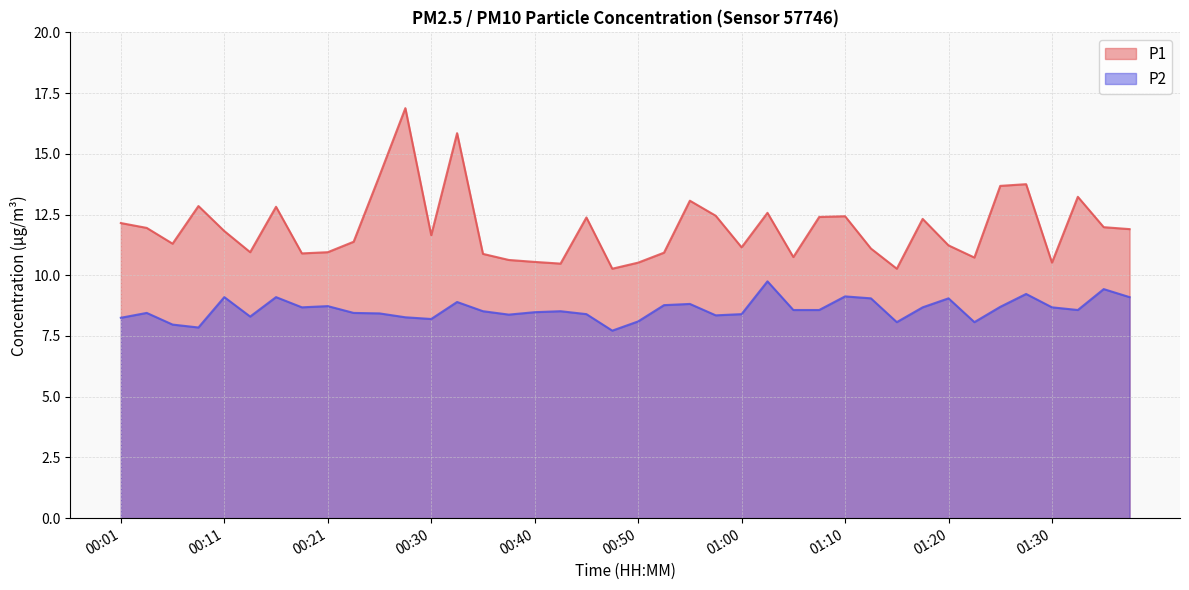

What is the label of the 17th point from the left?

00:40